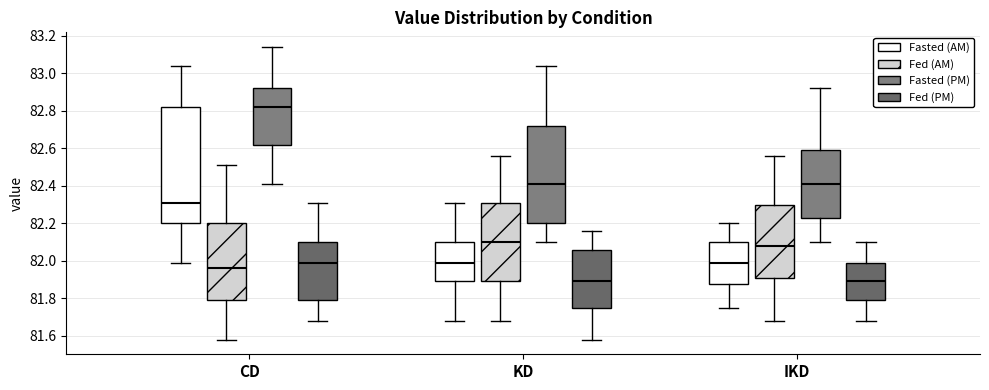

Reading left to right, transcribe this box plot: for each box, give where its median line is, the range the box spans, and where its two whiskers end, as read against the y-axis. The values are not printed on the chart, so give them approximately, as read against the axis.

CD (Fasted (AM)): median 82.32, box 82.20 to 82.82, whiskers 82.00 to 83.04
CD (Fed (AM)): median 81.96, box 81.80 to 82.20, whiskers 81.58 to 82.52
CD (Fasted (PM)): median 82.82, box 82.62 to 82.92, whiskers 82.42 to 83.14
CD (Fed (PM)): median 82.00, box 81.80 to 82.10, whiskers 81.68 to 82.32
KD (Fasted (AM)): median 82.00, box 81.90 to 82.10, whiskers 81.68 to 82.32
KD (Fed (AM)): median 82.10, box 81.90 to 82.32, whiskers 81.68 to 82.56
KD (Fasted (PM)): median 82.42, box 82.20 to 82.72, whiskers 82.10 to 83.04
KD (Fed (PM)): median 81.90, box 81.76 to 82.06, whiskers 81.58 to 82.16
IKD (Fasted (AM)): median 82.00, box 81.88 to 82.10, whiskers 81.76 to 82.20
IKD (Fed (AM)): median 82.08, box 81.90 to 82.30, whiskers 81.68 to 82.56
IKD (Fasted (PM)): median 82.42, box 82.22 to 82.60, whiskers 82.10 to 82.92
IKD (Fed (PM)): median 81.90, box 81.80 to 82.00, whiskers 81.68 to 82.10